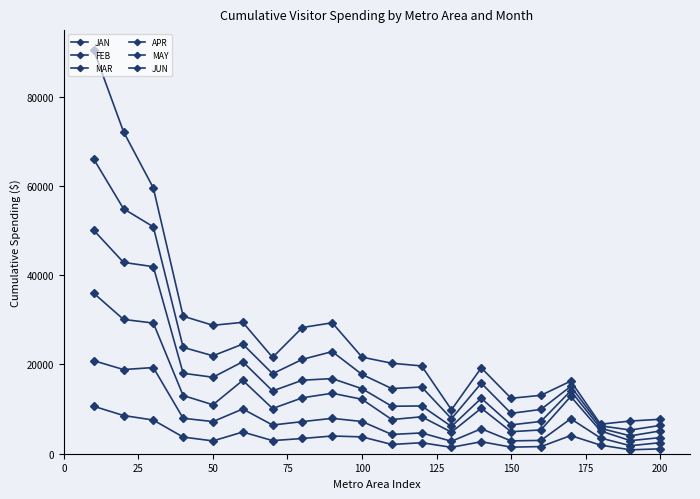

How many lines are shown in the chart?

6